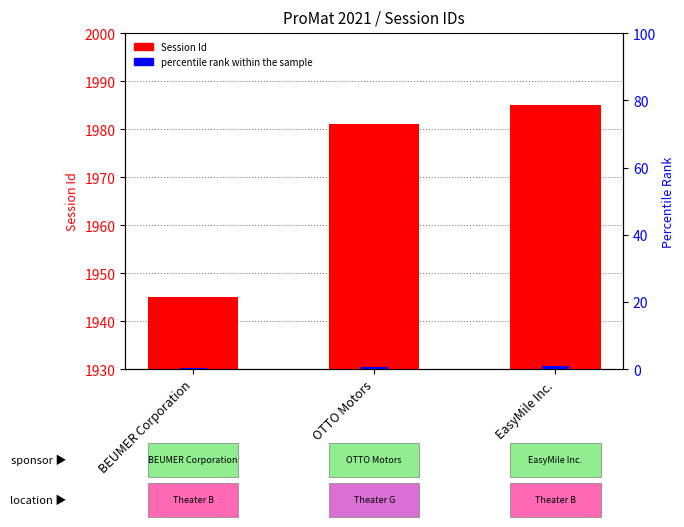

What is the difference between the maximum and minimum values?

40